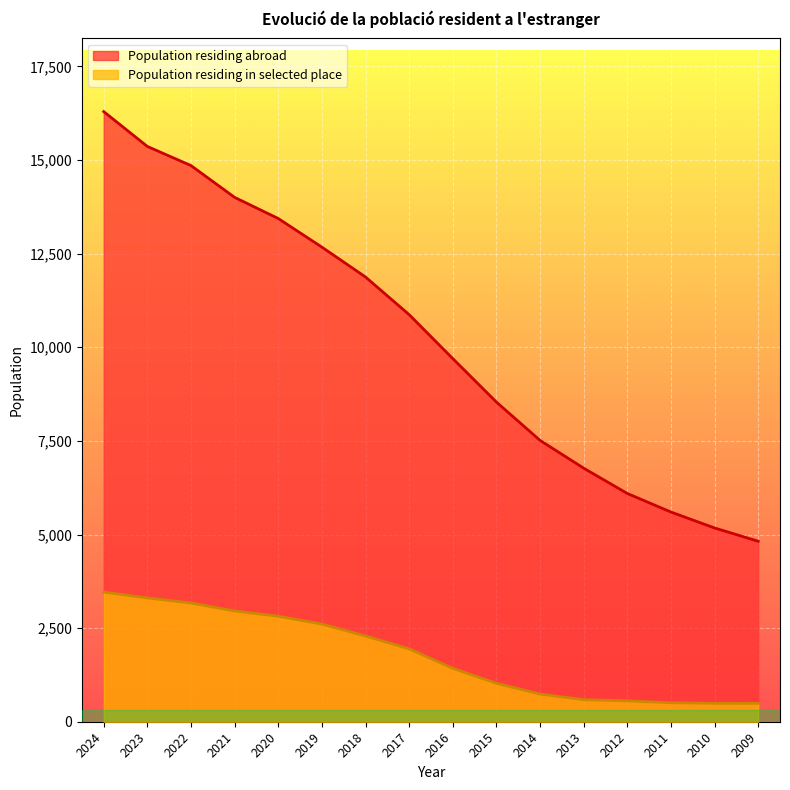

List the series in order of their peak value, lowest first.

Population residing in selected place, Population residing abroad